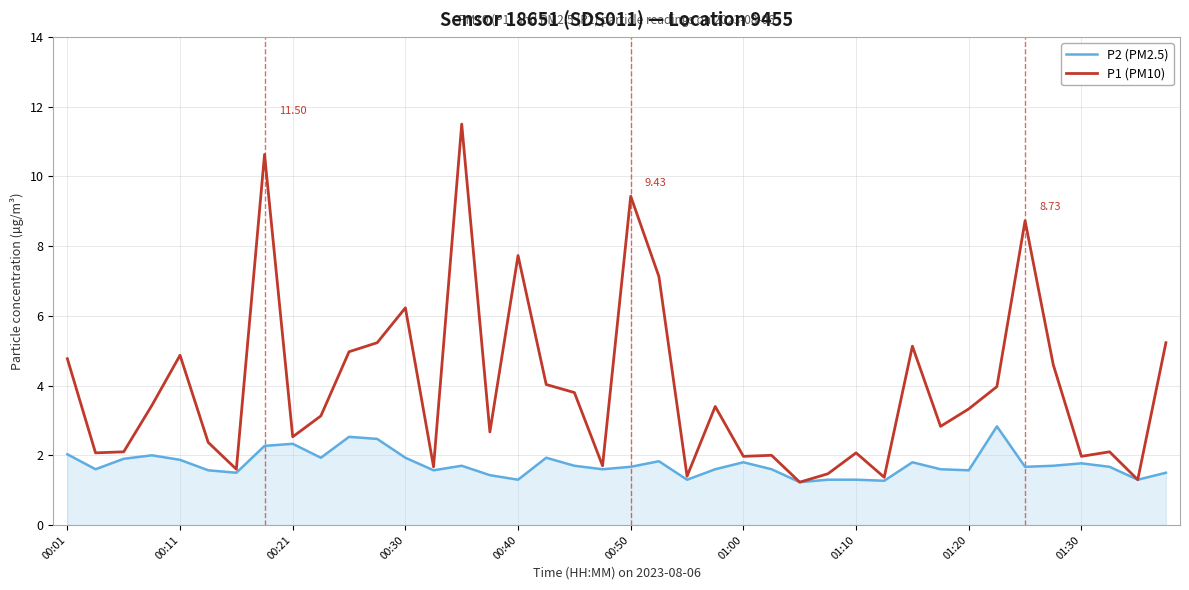

Rank the series by their average value, from lowest to highest.

P2 (PM2.5), P1 (PM10)